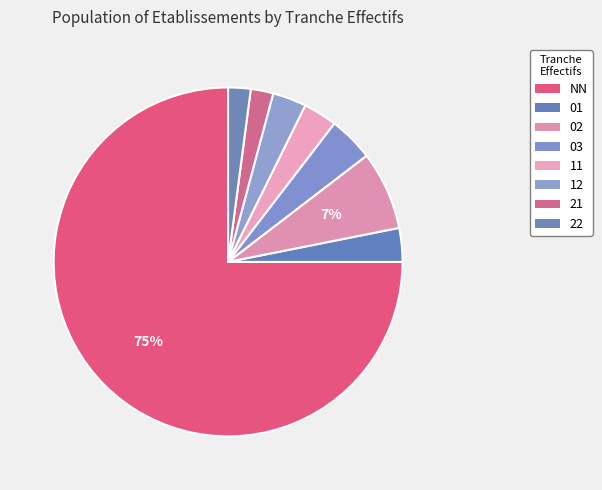

Which slice represents more than half of the pie?

NN